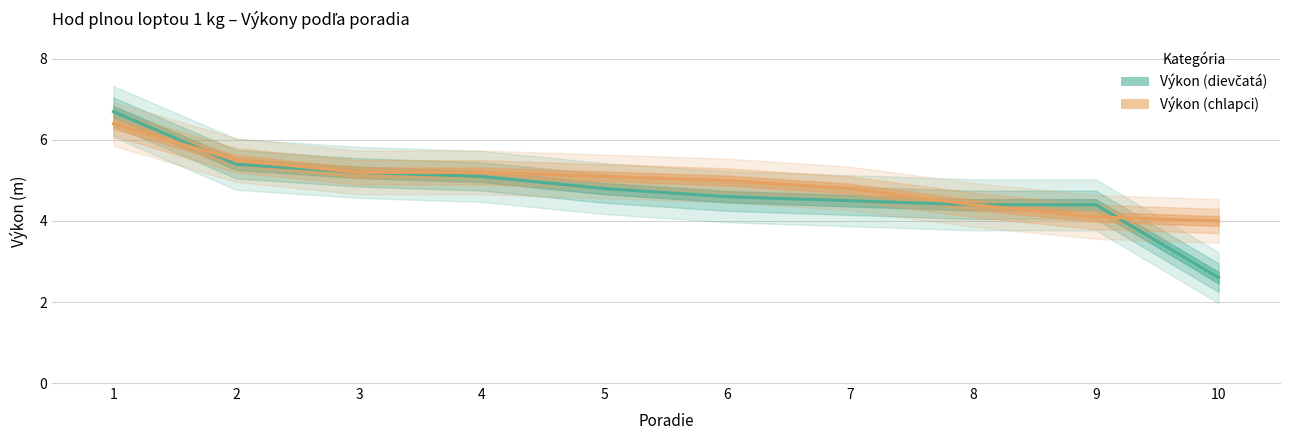

Rank the categories by Výkon (chlapci) value from lowest to highest.

10, 9, 8, 7, 6, 5, 3, 4, 2, 1